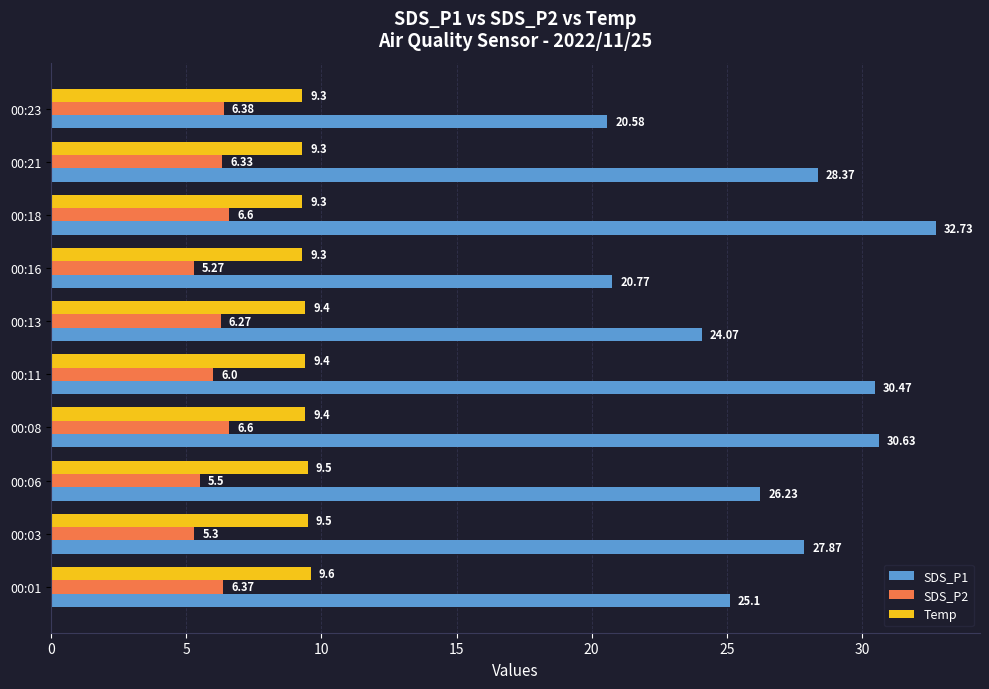

How many data points in SDS_P1 are above 27?

5